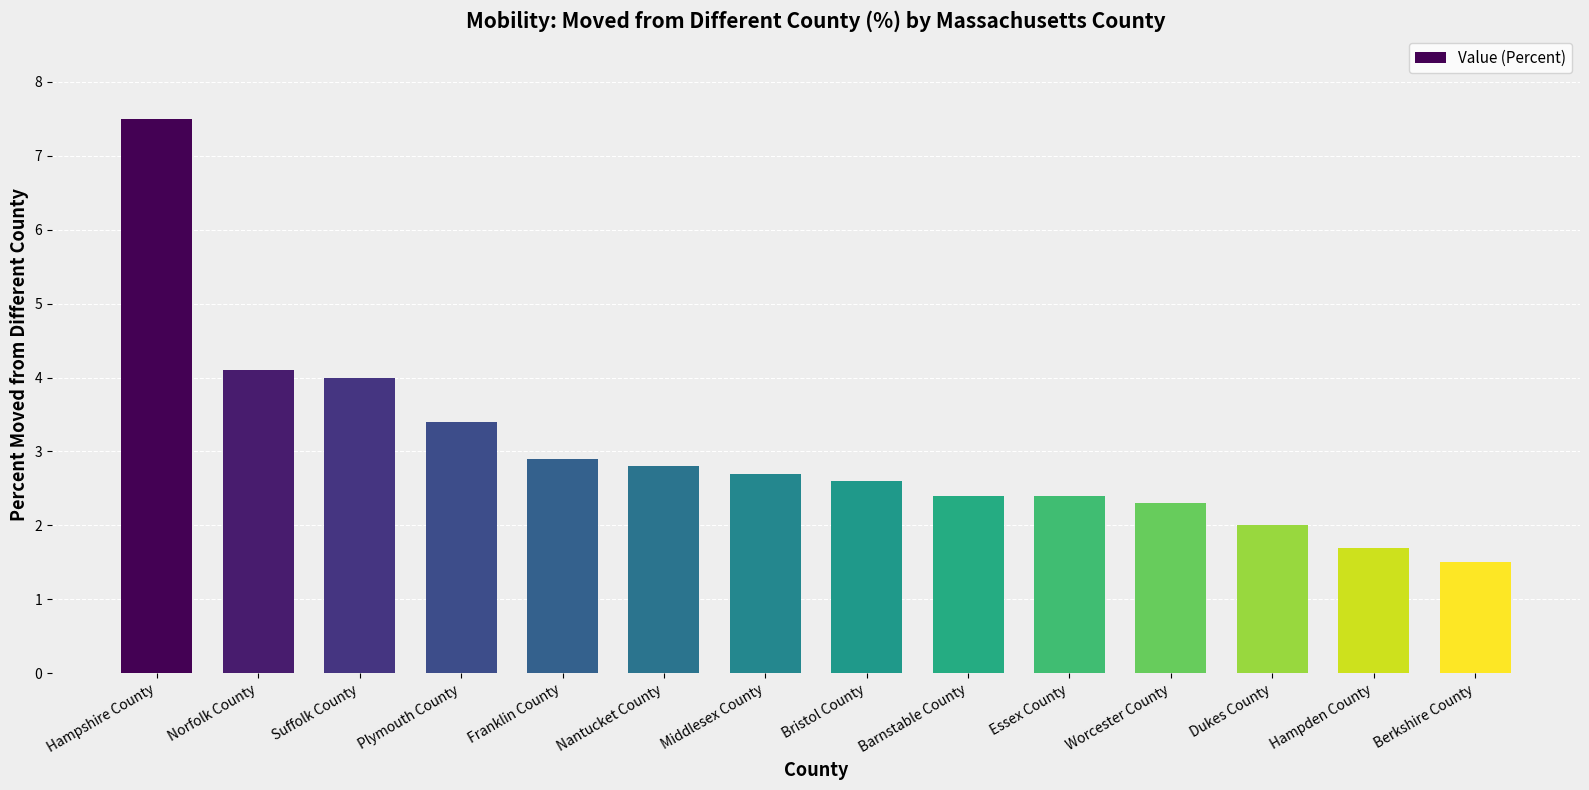

What is the sum of all values?

42.3